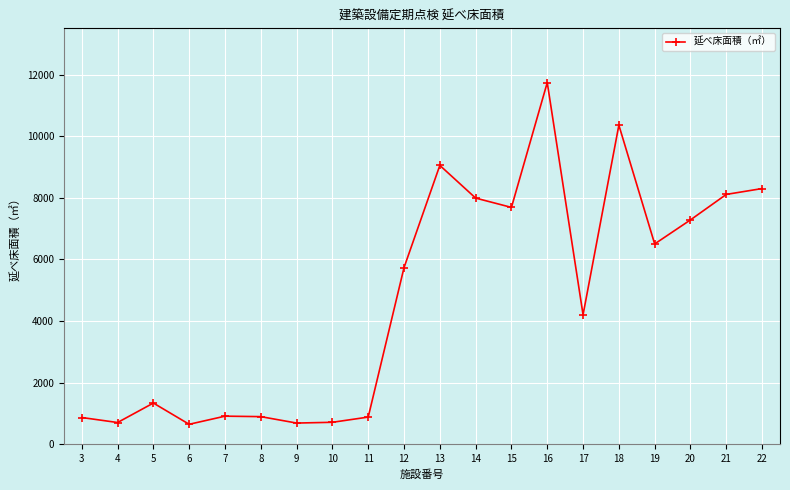

What is the sum of the values at 8 and 16?

12639.2